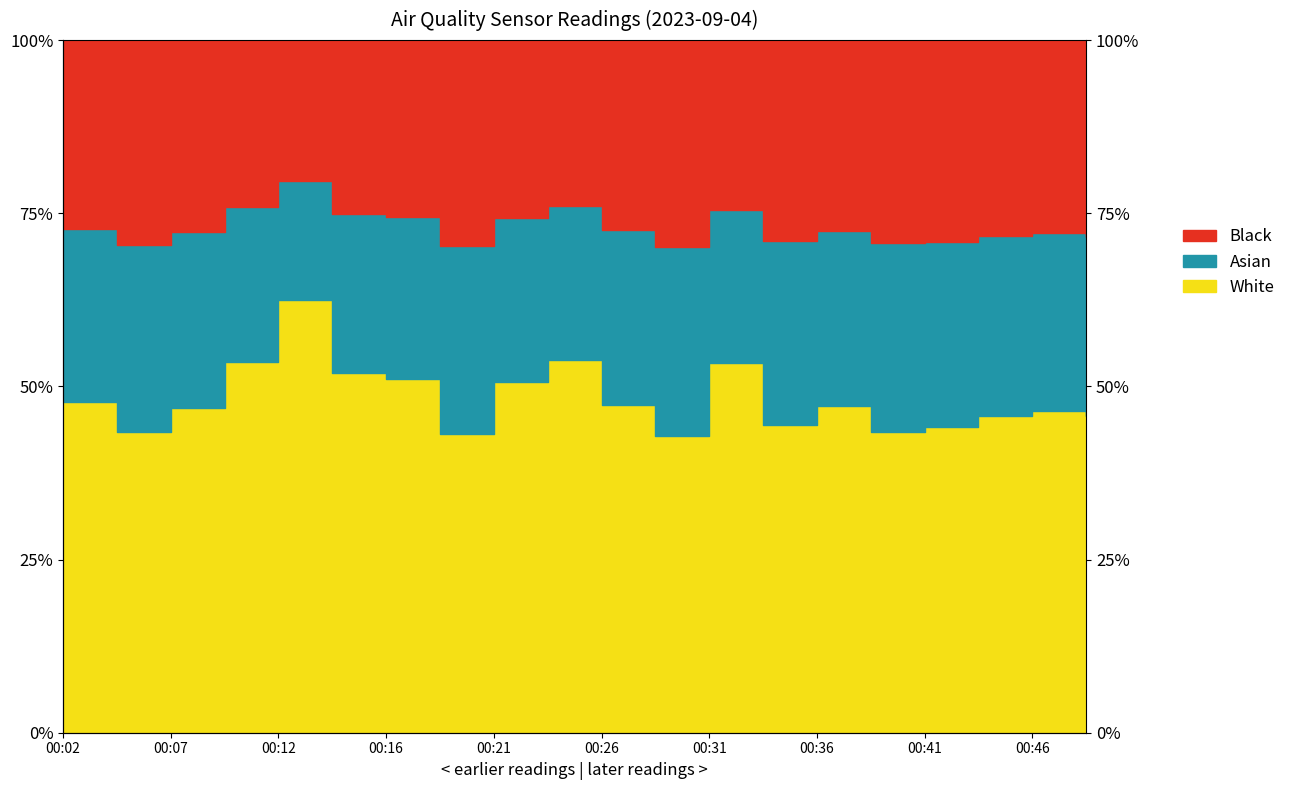

Does the chart display data point markers on the line(s)?

No